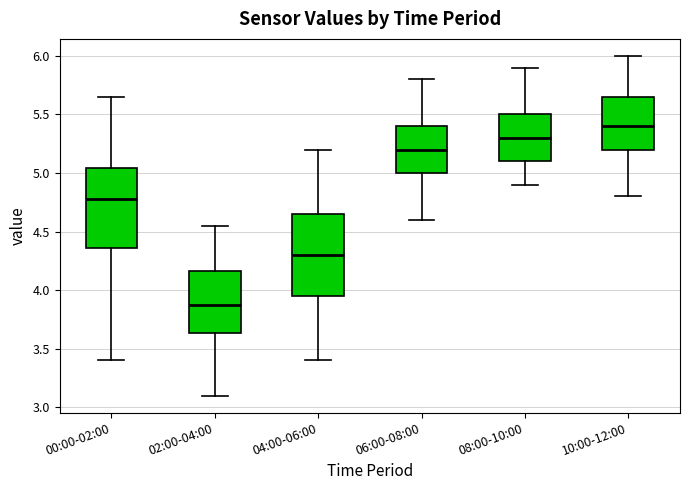

Where does the median line of the box for 10:00-12:00 sit on the y-axis? The values are not printed on the chart, so give them approximately, as read against the axis.

5.40